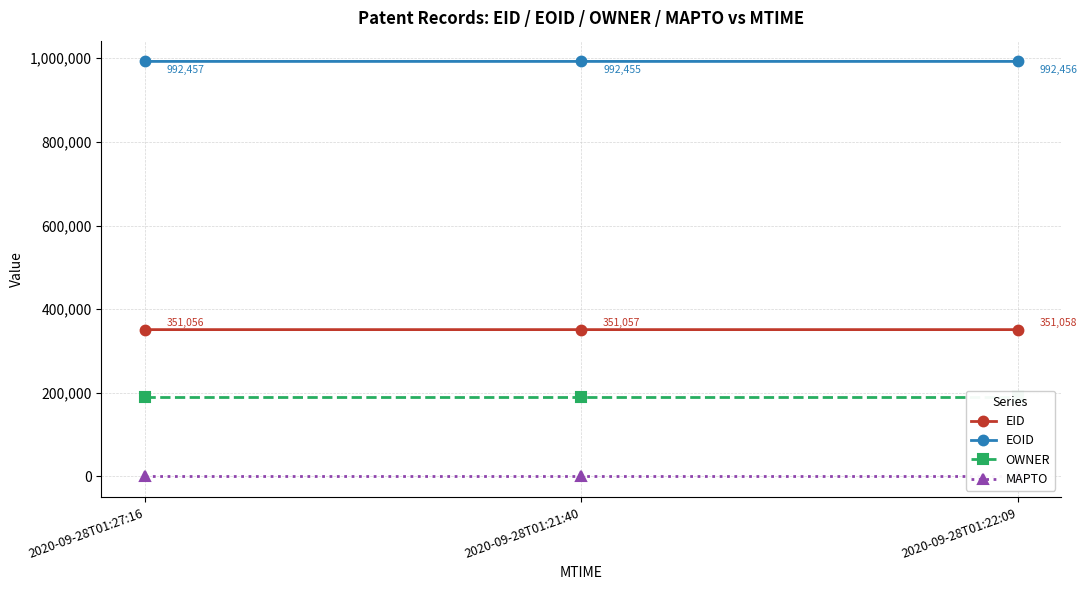

What are all the series names shown in the legend?

EID, EOID, OWNER, MAPTO